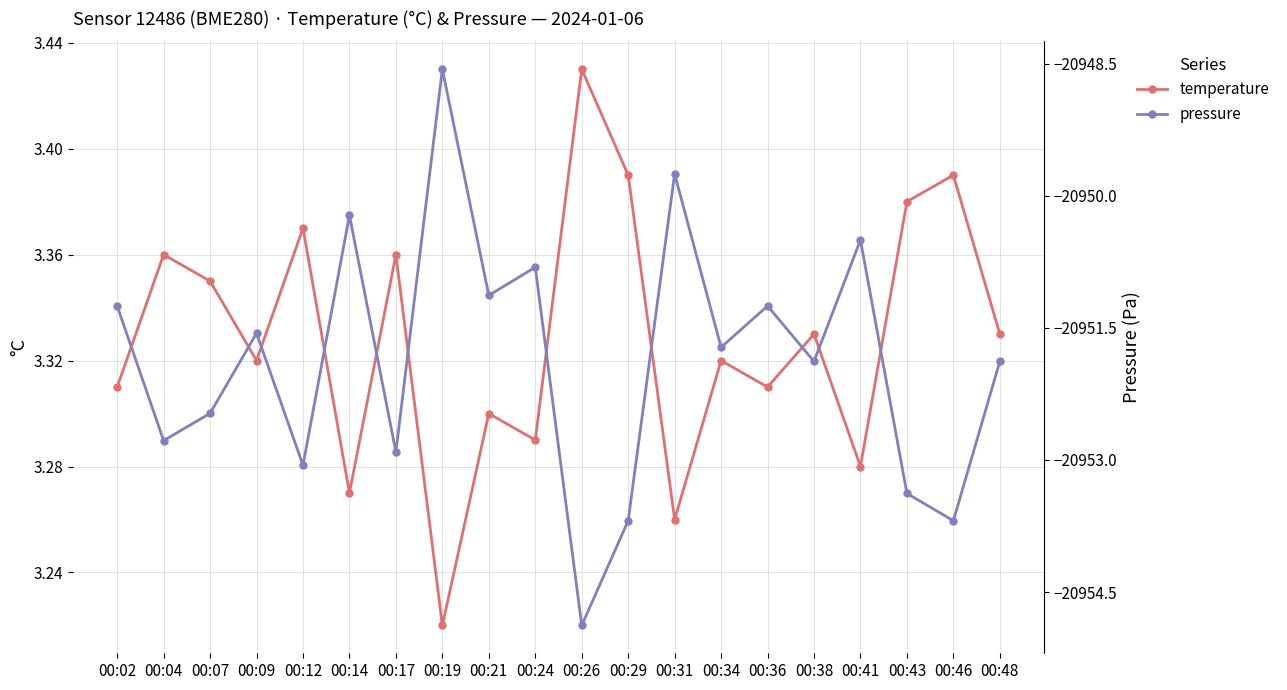

Rank the series at 00:17 from lowest to highest value.

pressure, temperature